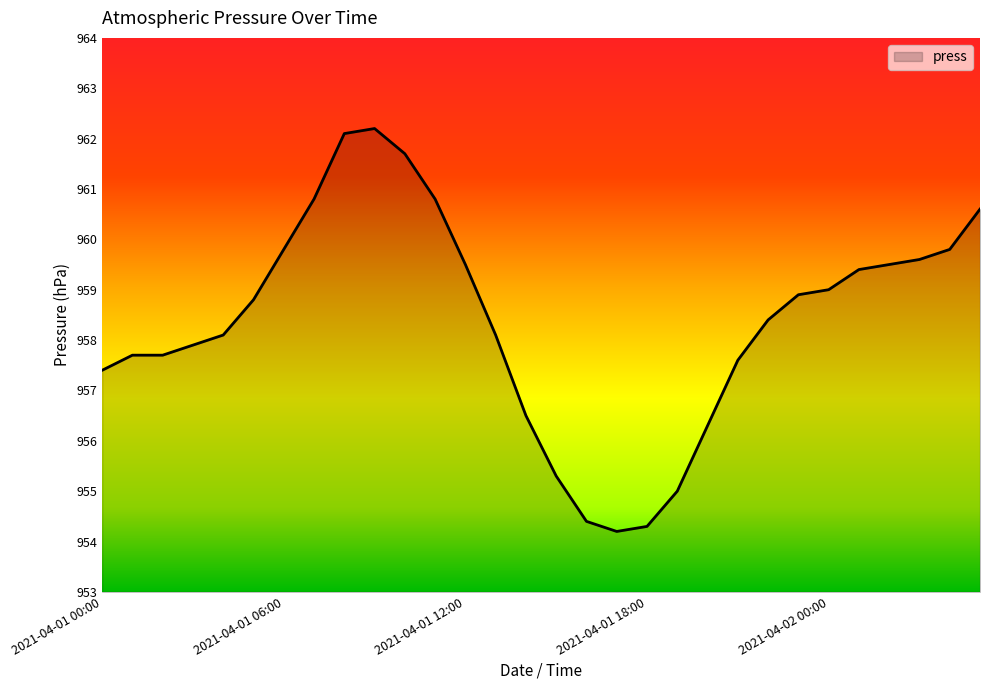

What is the minimum value shown in the chart?

954.2